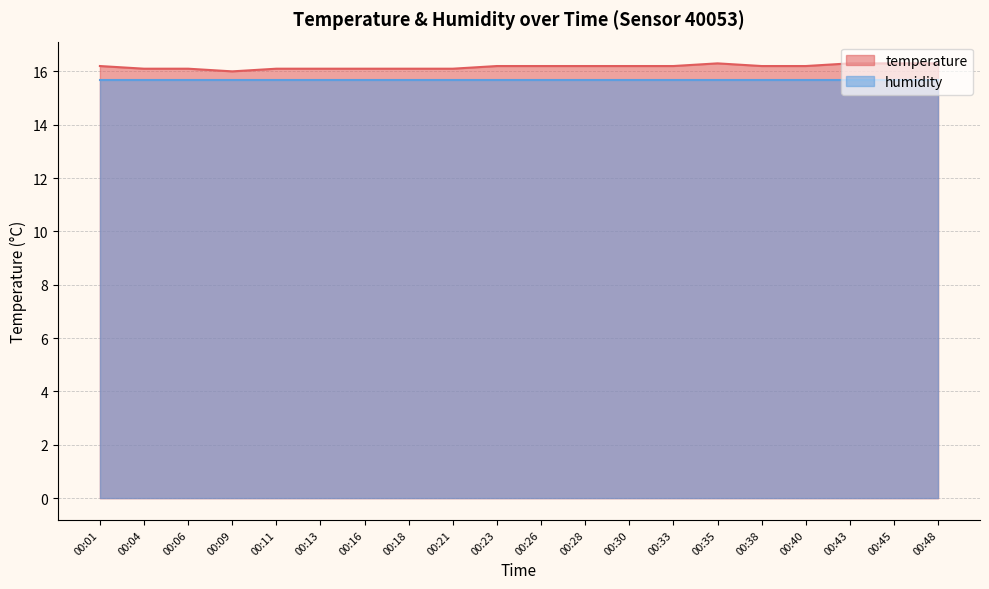

What is the value of the 3rd point from the left?

16.1